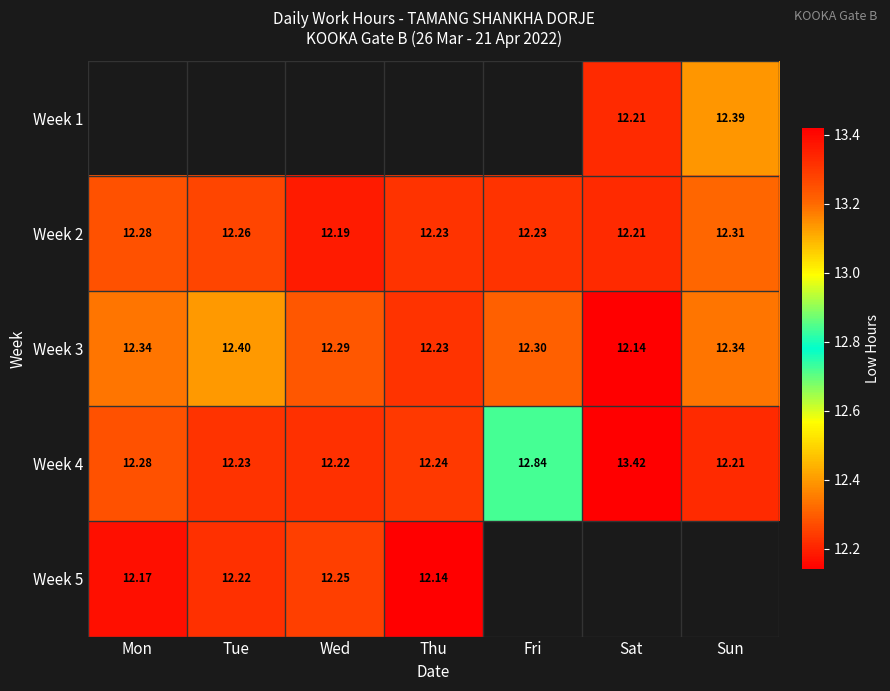

What is the maximum value for Week 4?

13.4